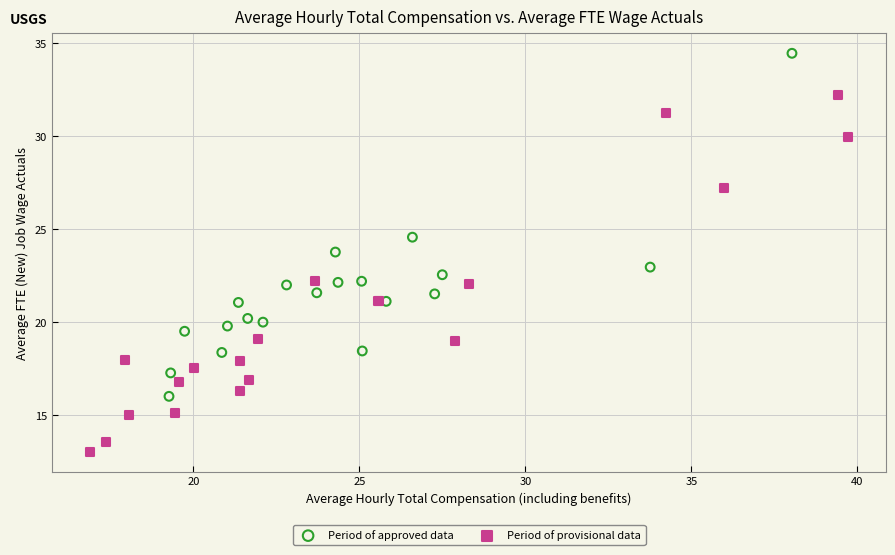

Which series reaches the minimum Y coordinate?

Period of provisional data